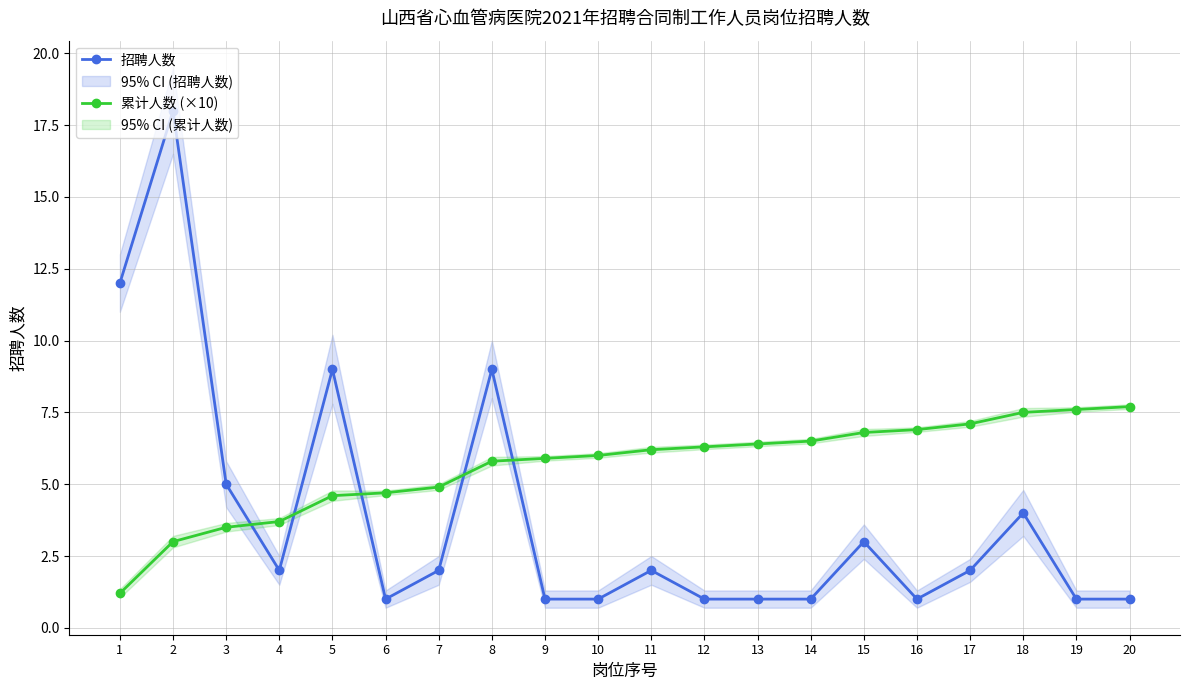

True or false: 累计人数 (×10) has a value of 10.5 at 20.

False